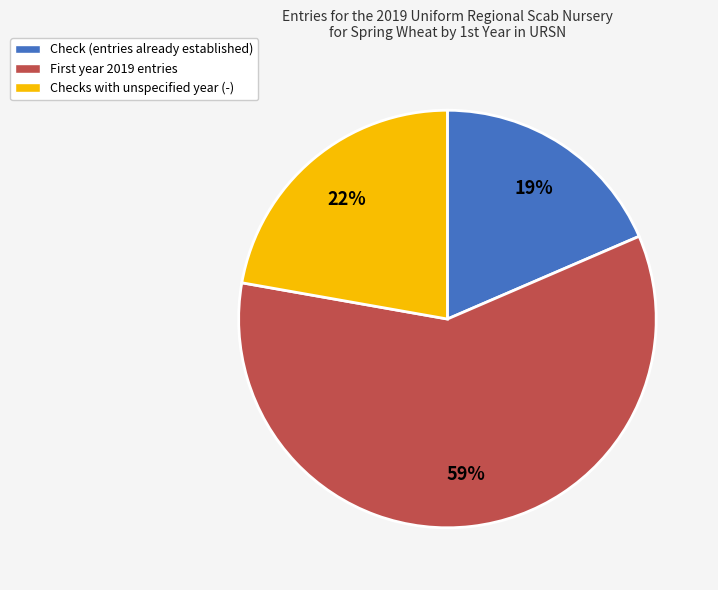

Which slice is the smallest?

Check (entries already established)